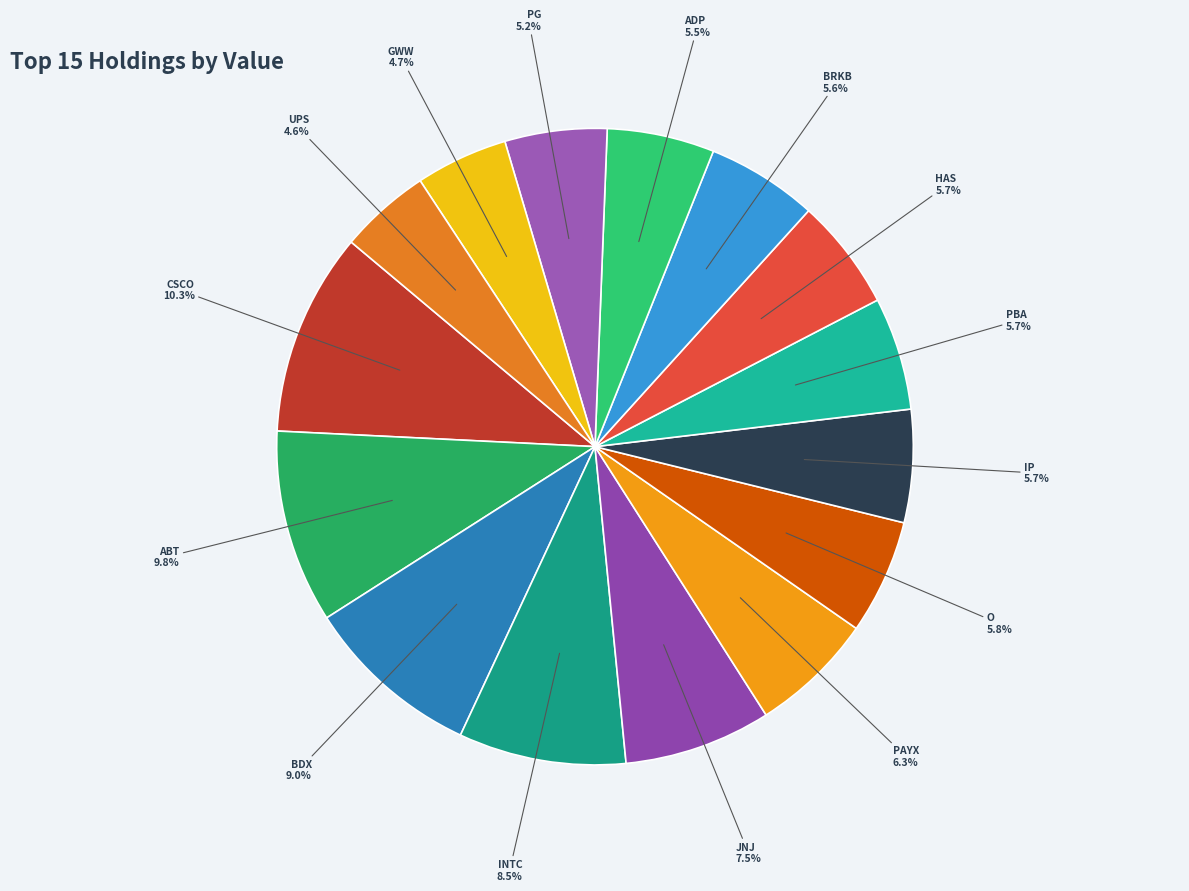

What is the largest slice in the pie chart?

CSCO